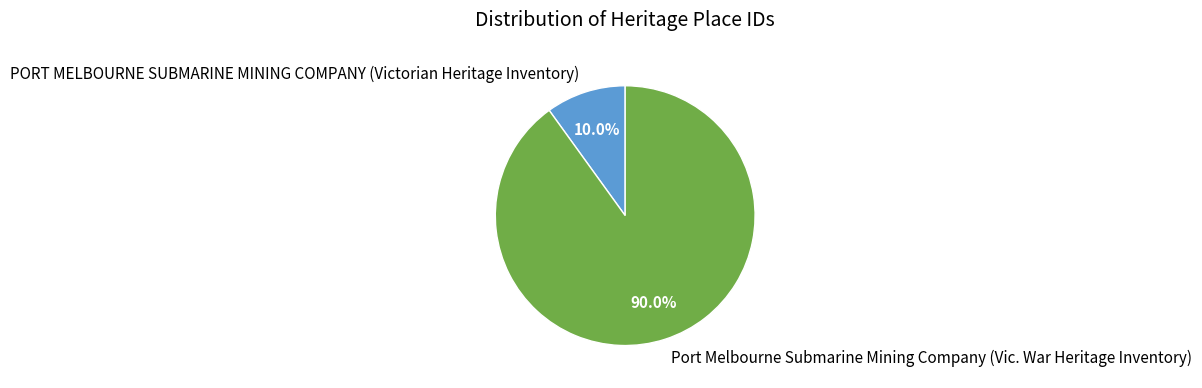

Rank the categories by value from lowest to highest.

PORT MELBOURNE SUBMARINE MINING COMPANY (Victorian Heritage Inventory), Port Melbourne Submarine Mining Company (Vic. War Heritage Inventory)